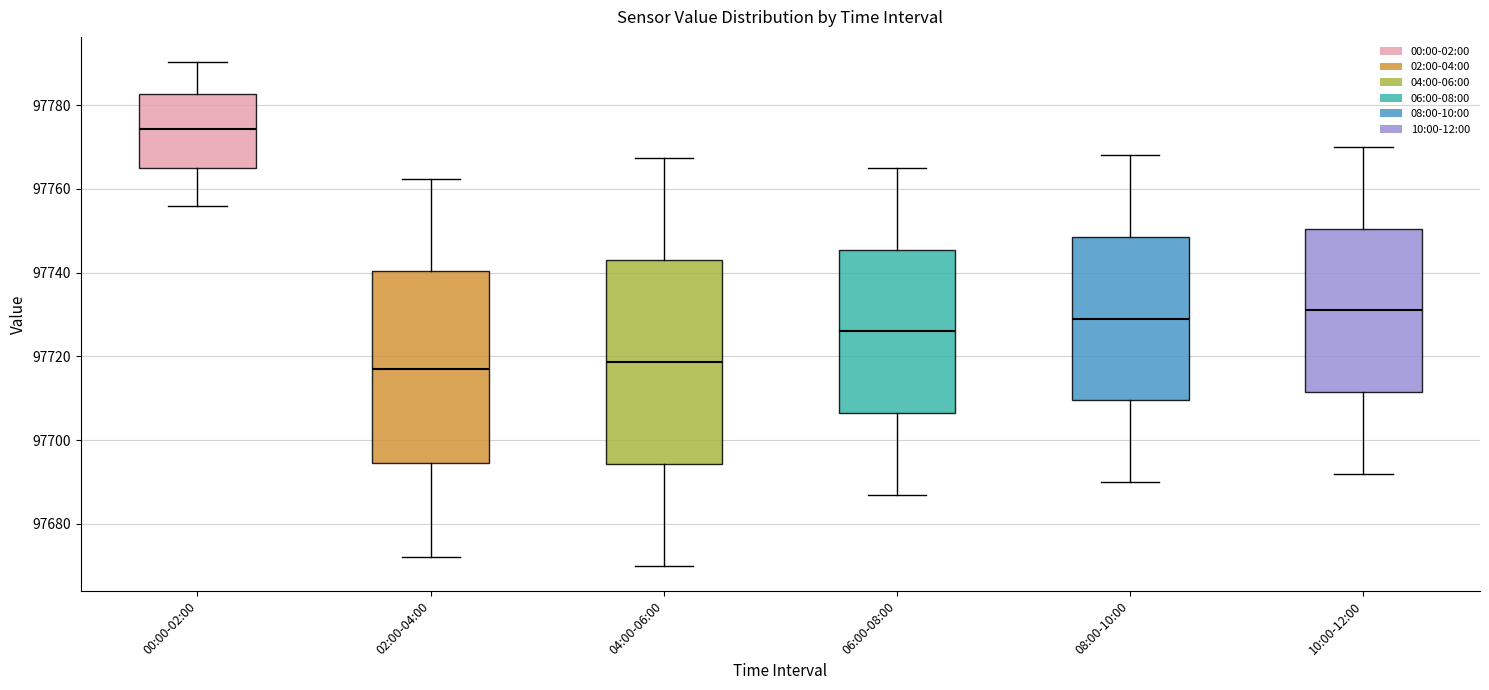

Reading left to right, read every box against the y-axis: the position of its median line, the range the box covers, and the ends of its whiskers. The values are not printed on the chart, so give them approximately, as read against the axis.

00:00-02:00: median 97774, box 97764 to 97782, whiskers 97756 to 97790
02:00-04:00: median 97718, box 97694 to 97740, whiskers 97672 to 97762
04:00-06:00: median 97718, box 97694 to 97744, whiskers 97670 to 97768
06:00-08:00: median 97726, box 97706 to 97746, whiskers 97688 to 97766
08:00-10:00: median 97730, box 97710 to 97748, whiskers 97690 to 97768
10:00-12:00: median 97732, box 97712 to 97750, whiskers 97692 to 97770